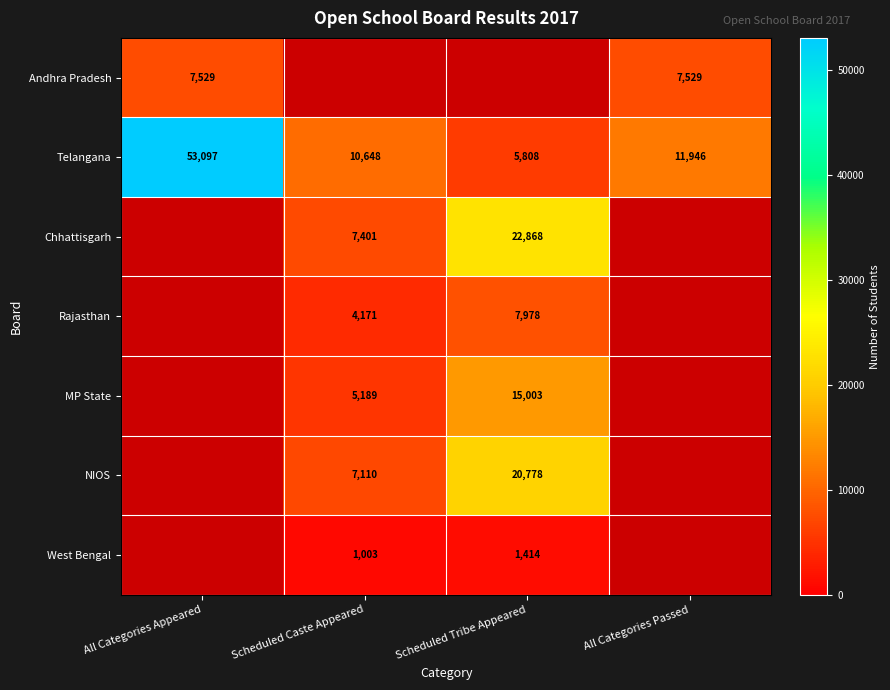

Is it true that Telangana equals 53097 at All Categories Appeared?

True